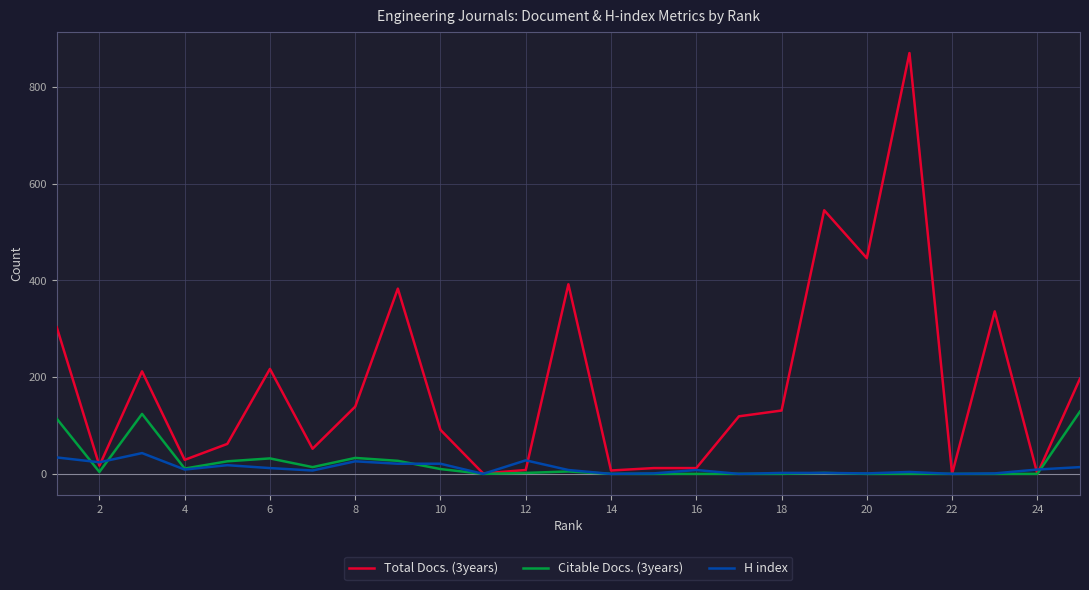

Which series has the largest total across all categories?

Total Docs. (3years)